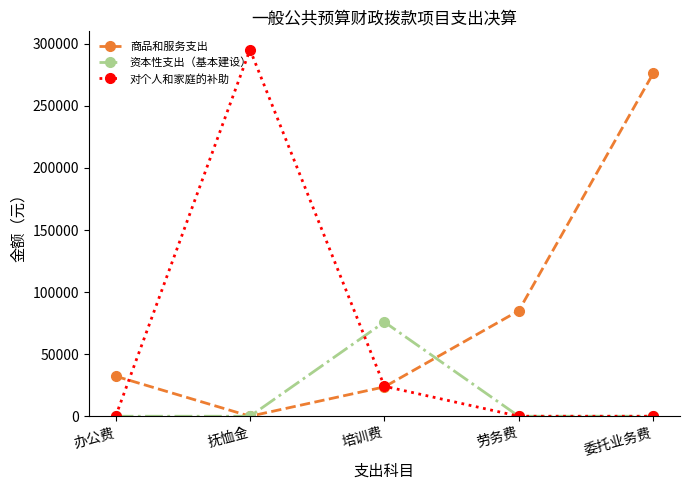

Is it true that 资本性支出（基本建设） equals -31576.7 at 抚恤金?

False